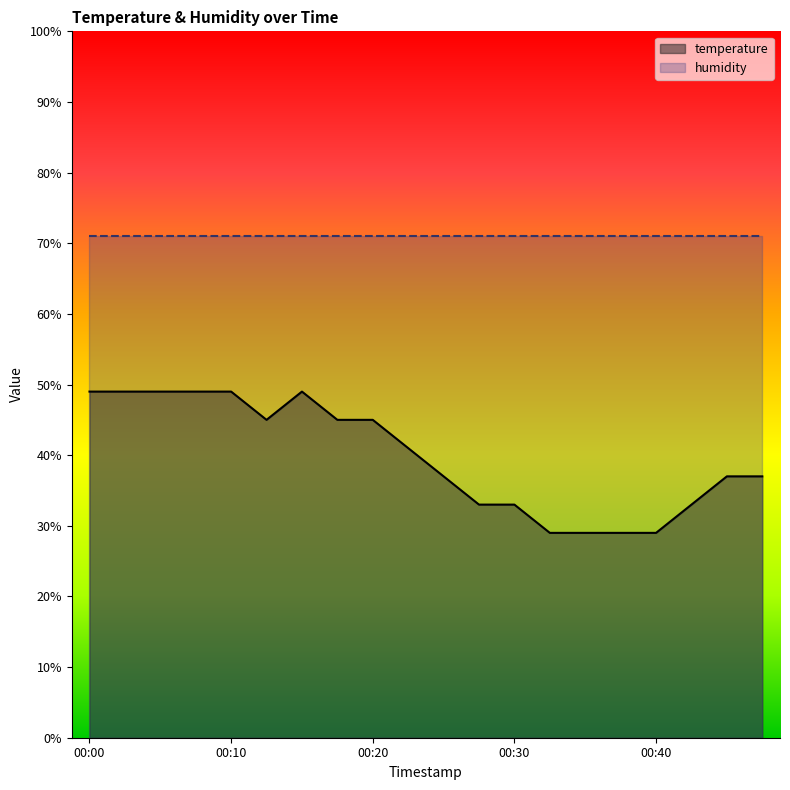

List the labels in order of value, largest first.

00:00, 00:03, 00:05, 00:08, 00:10, 00:15, 00:13, 00:18, 00:20, 00:23, 00:25, 00:45, 00:48, 00:28, 00:30, 00:43, 00:33, 00:35, 00:38, 00:40